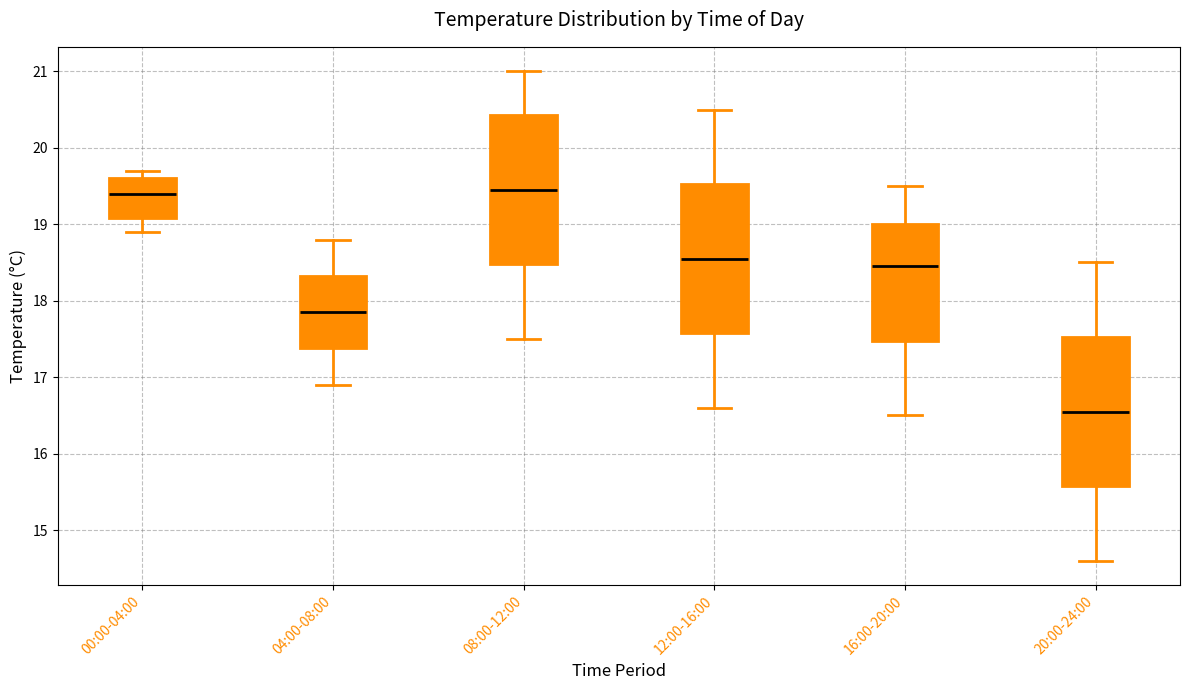

Which box has the lowest median line?

20:00-24:00